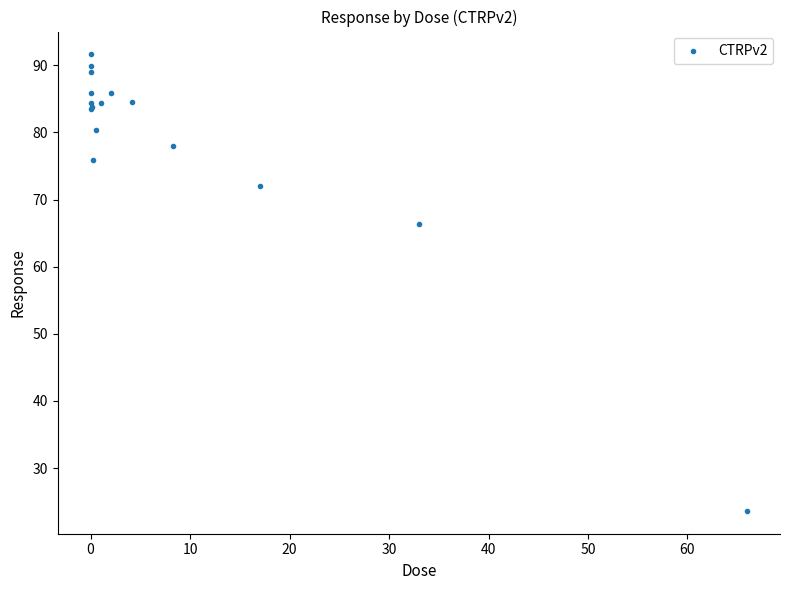

What Y value in the scatter plot is closest to 57?

66.3